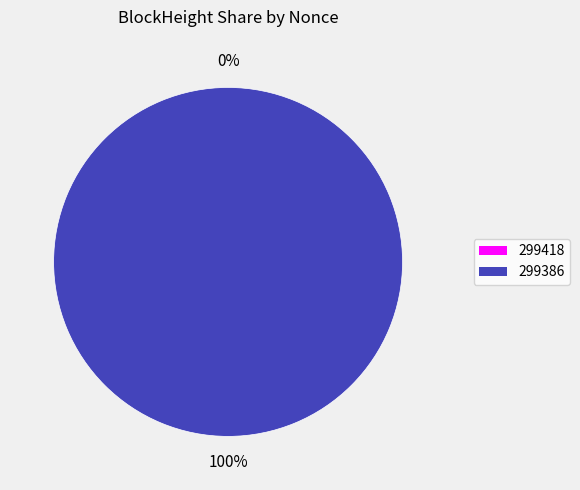

What is the smallest slice in the pie chart?

299418